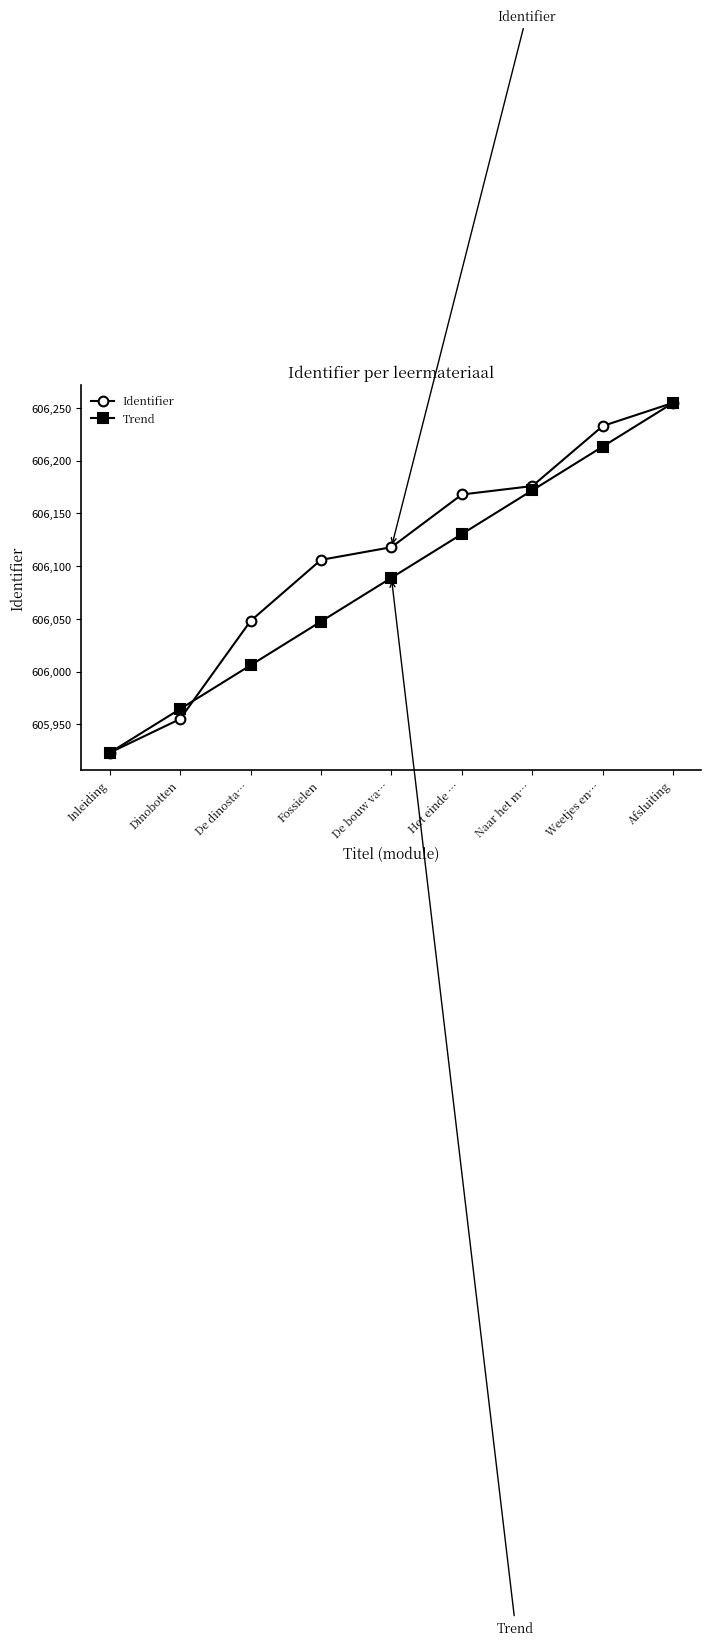

True or false: Identifier has more than 2 points higher than both neighbors.

False